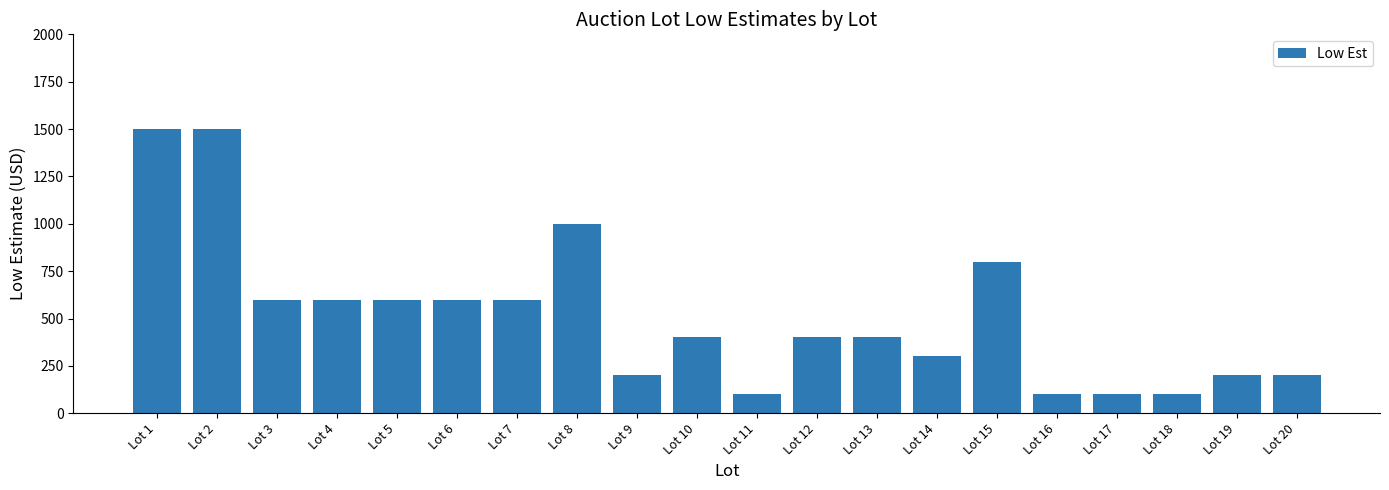

The value at Lot 4 is 600. True or false?

True